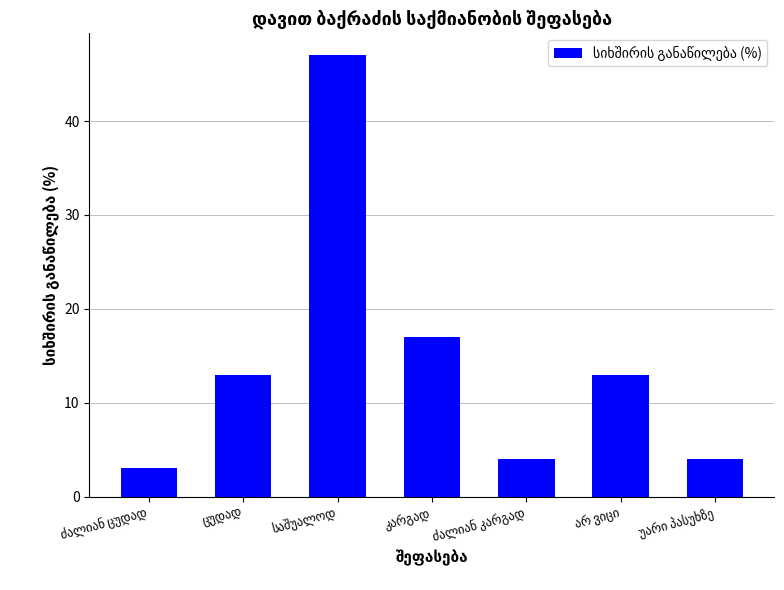

How many data points are less than 13?

3